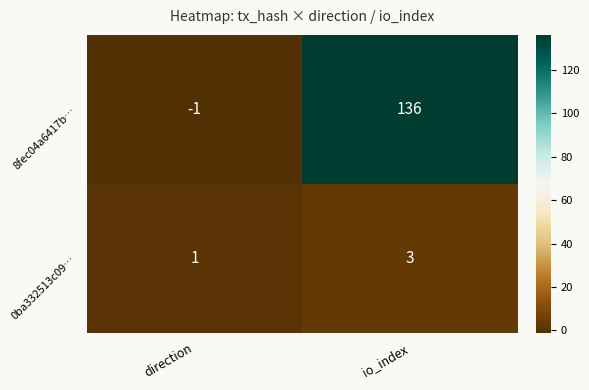

Which series has the largest range (max minus min)?

8fec04a6417b…